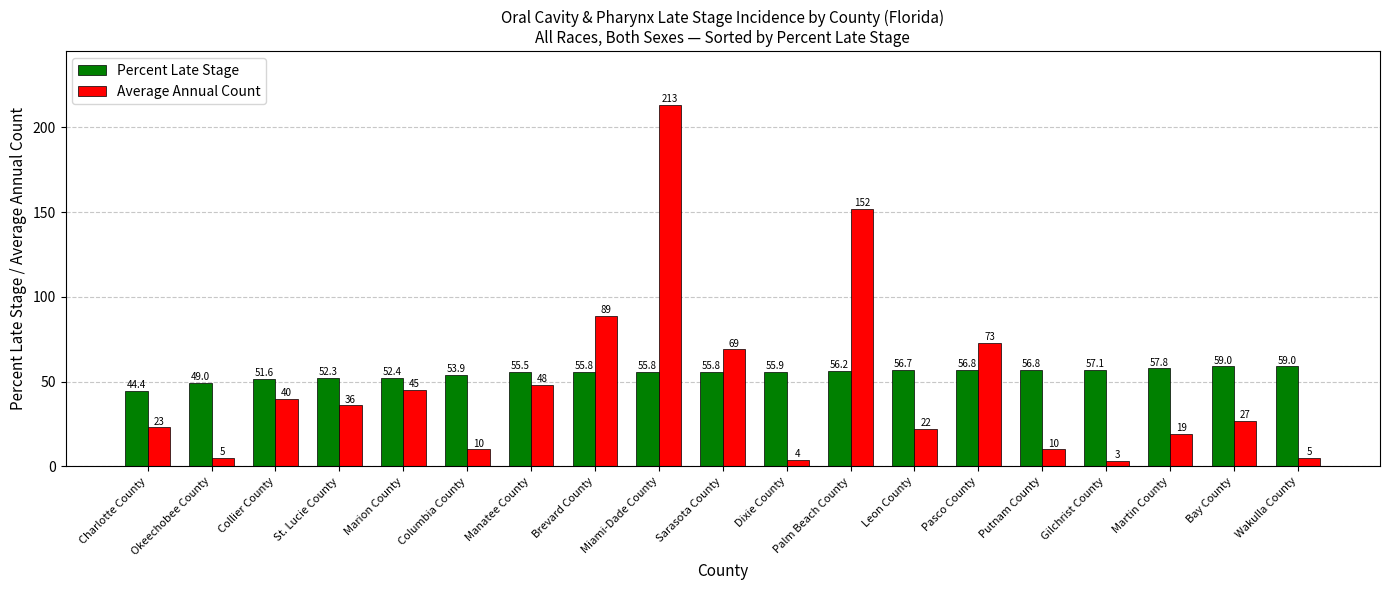

True or false: Percent Late Stage has a value of 34.3 at Wakulla County.

False